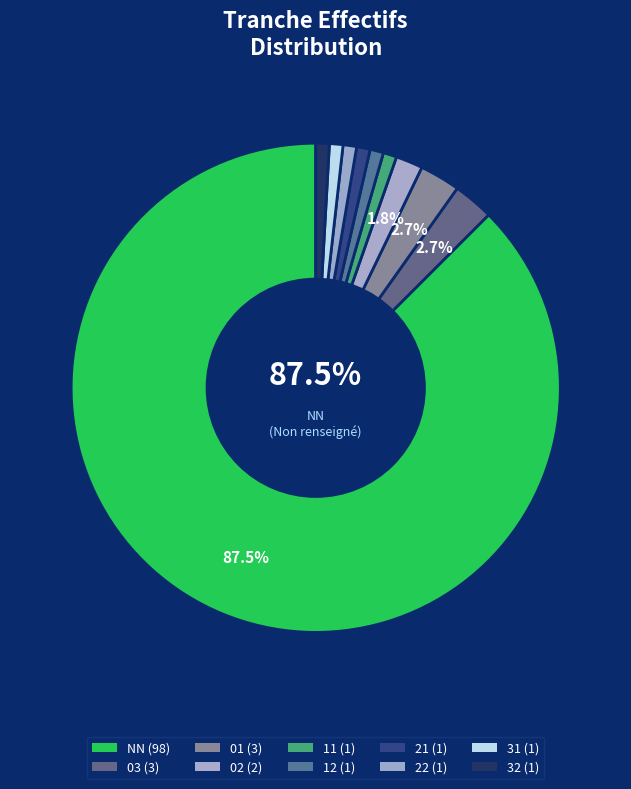

How many segments does this pie chart have?

10